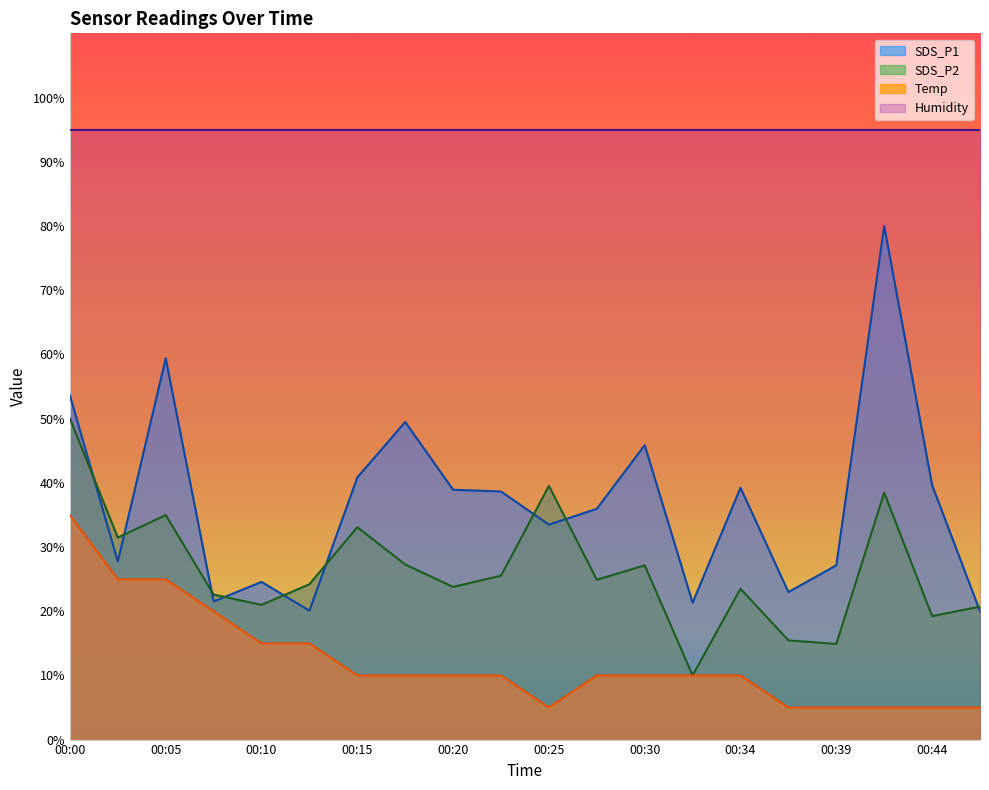

At which category is the sum across all series the highest?

00:00